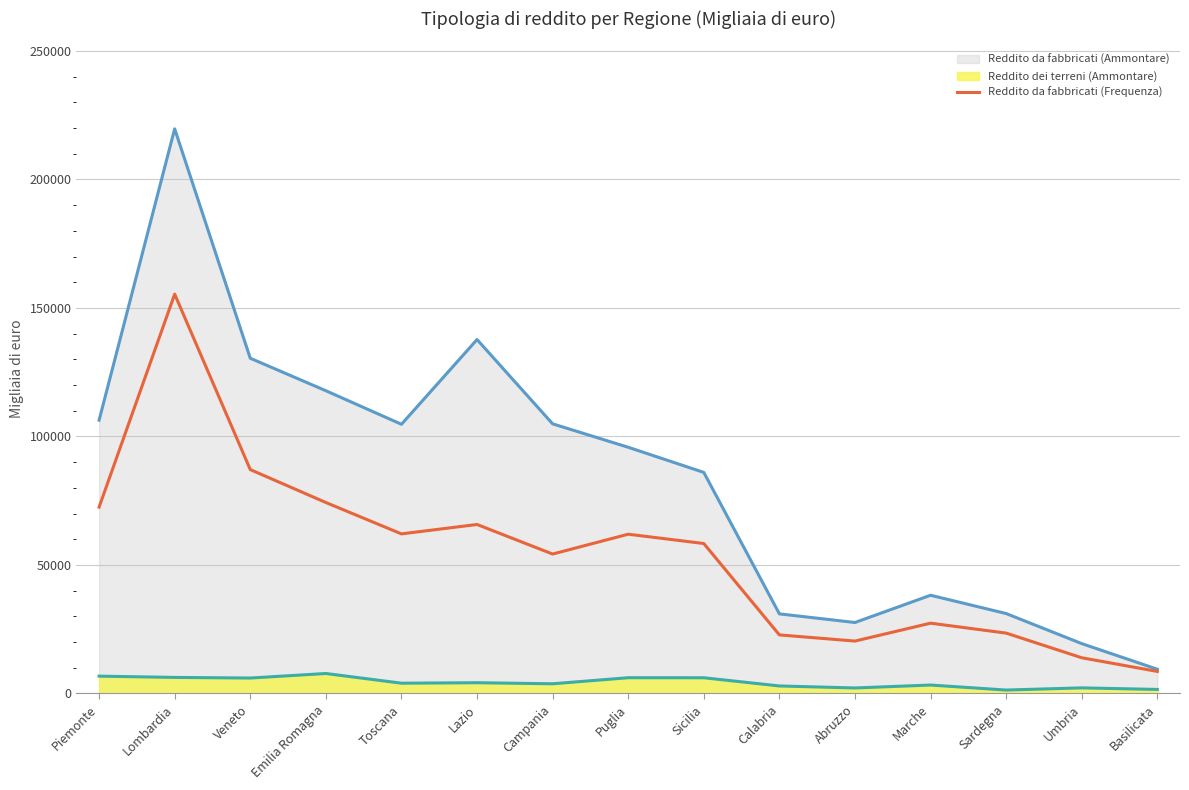

Which category has the lowest value across all series?

Sardegna